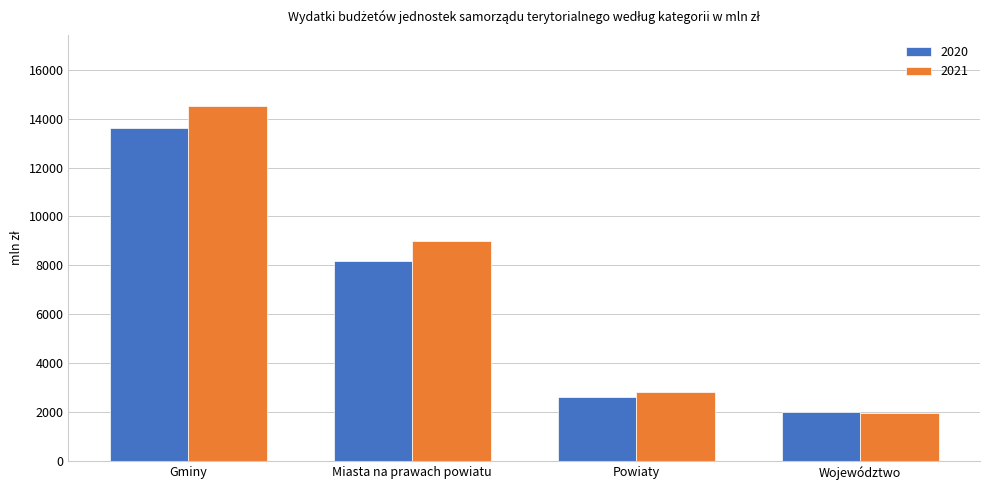

What is the value of the 2021 bar at the 2nd from the left?

9004.0